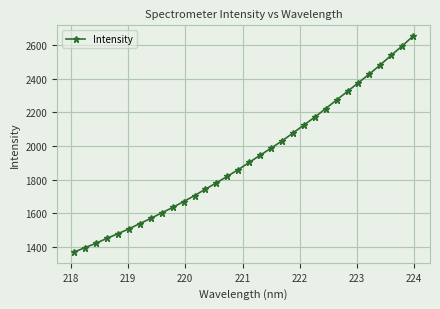

What is the average value?

1927.0